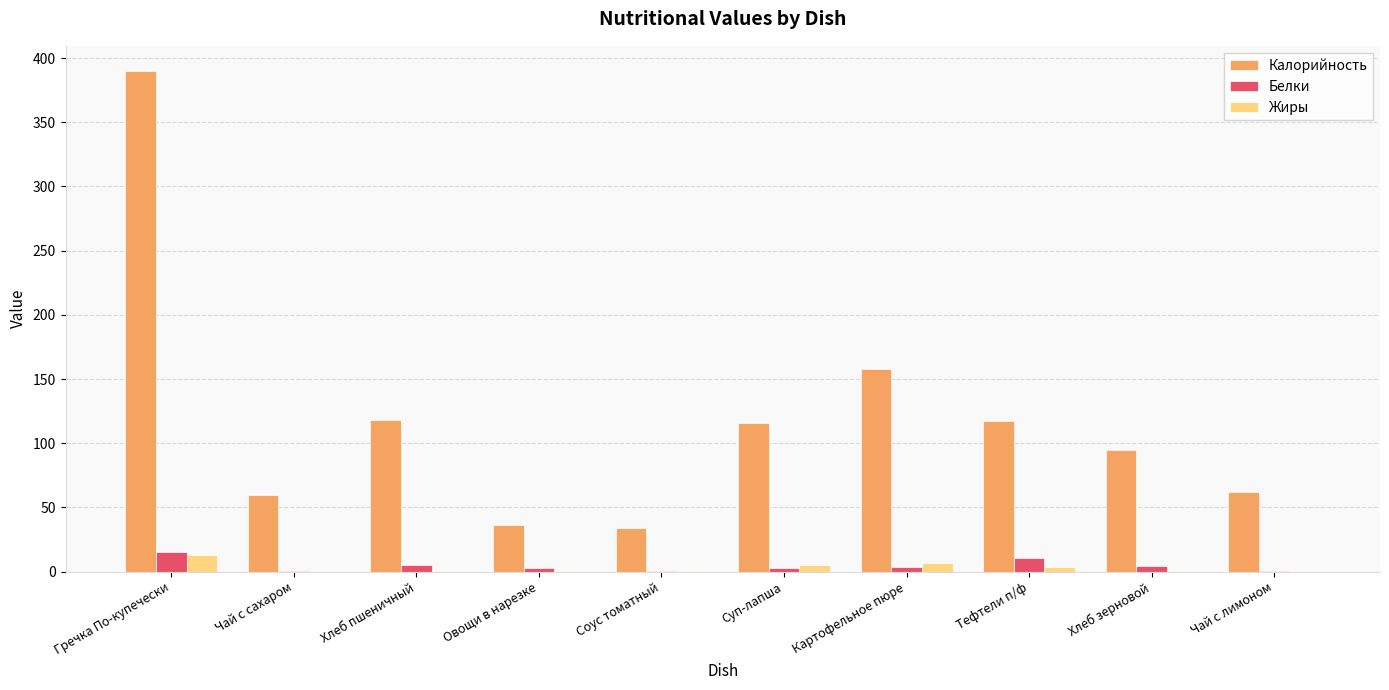

At which category is the sum across all series the highest?

Гречка По-купечески